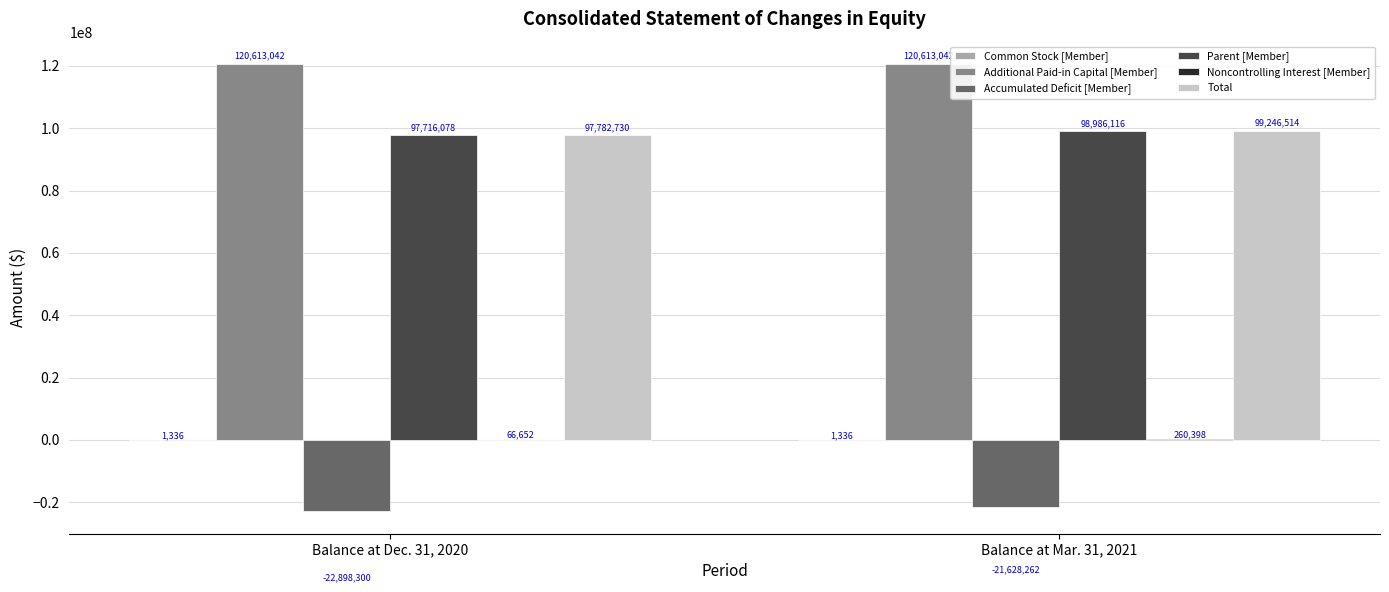

What is the maximum value shown in the chart?

120613042